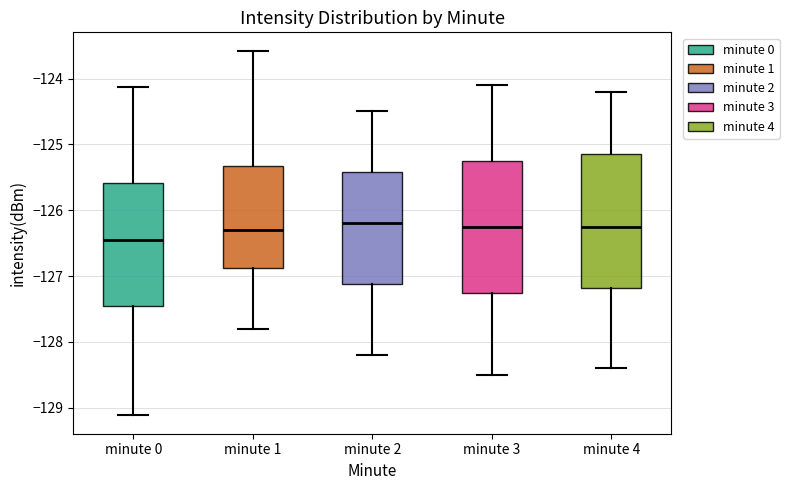

Where does the median line of the box for minute 1 sit on the y-axis? The values are not printed on the chart, so give them approximately, as read against the axis.

-126.3